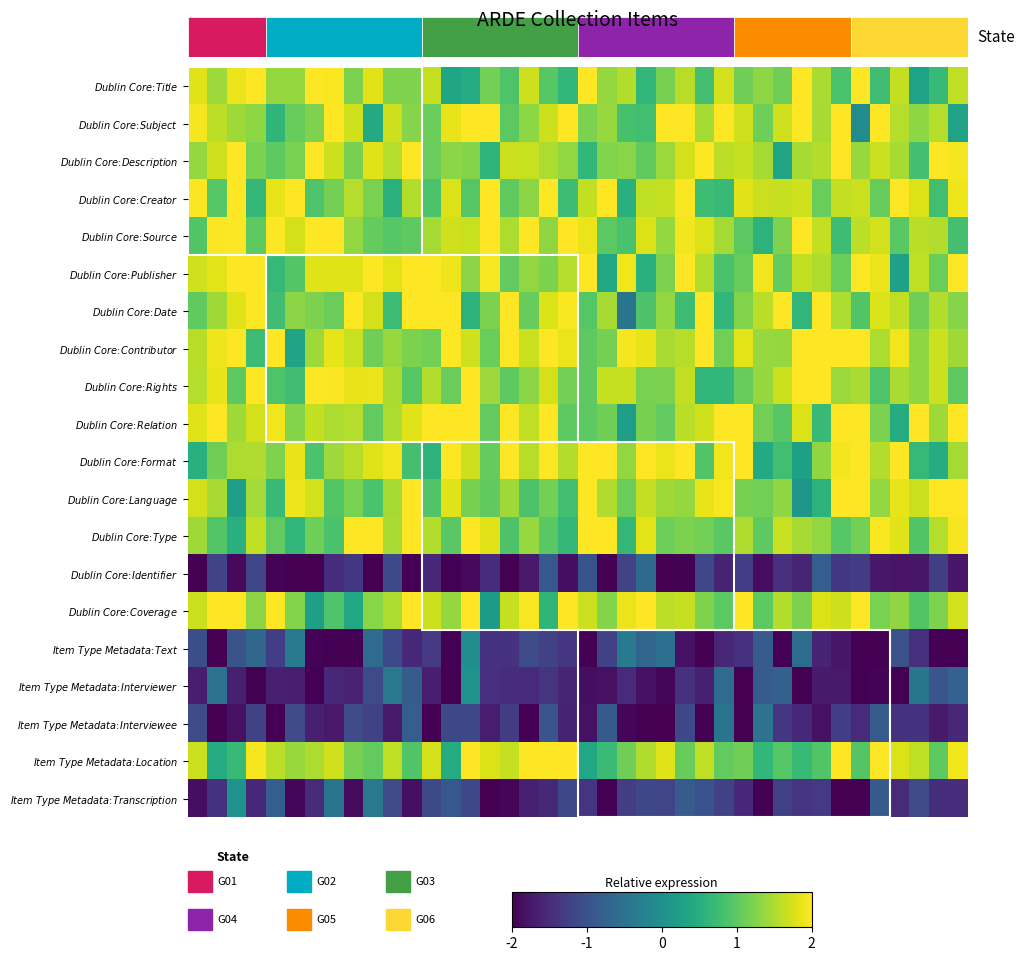

What is the greatest value displayed?

2.0